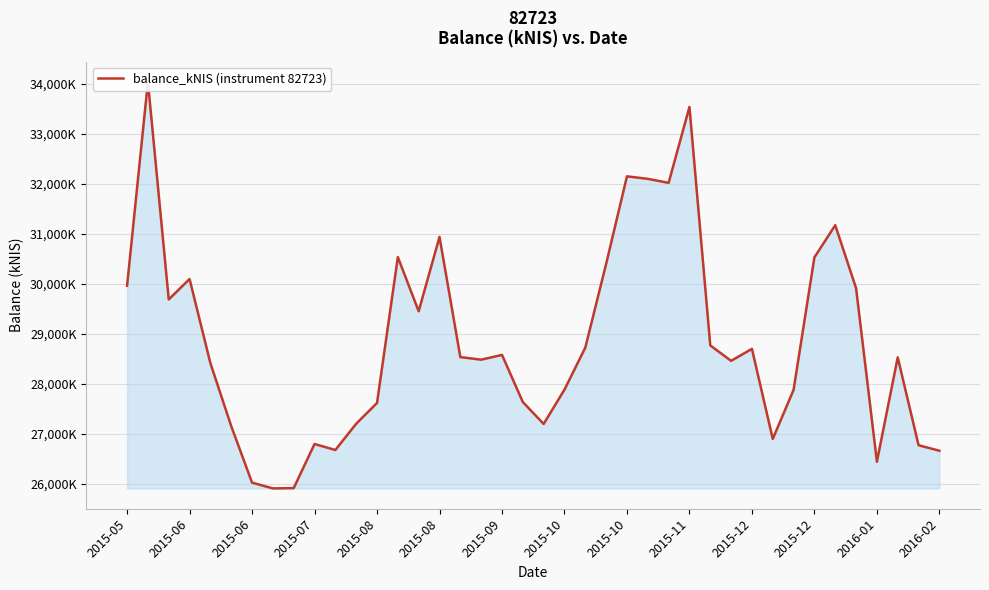

Reading right to left, what are all the values shown in this chart?

26662.3	26773.1	28527.6	26442.5	29911.0	31169.7	30526.7	27878.7	26898.7	28698.2	28459.0	28767.4	33531.8	32015.4	32095.8	32146.0	30396.0	28722.8	27883.6	27197.7	27635.9	28577.8	28482.1	28533.9	30935.4	29450.4	30531.7	27617.7	27202.4	26677.4	26797.6	25915.9	25909.8	26025.6	27154.1	28412.0	30094.2	29685.8	34034.4	29959.8